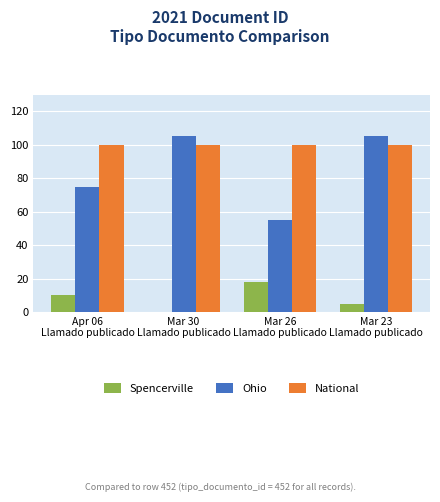

Which series changed the most between Mar 26
Llamado publicado and Mar 23
Llamado publicado?

Ohio